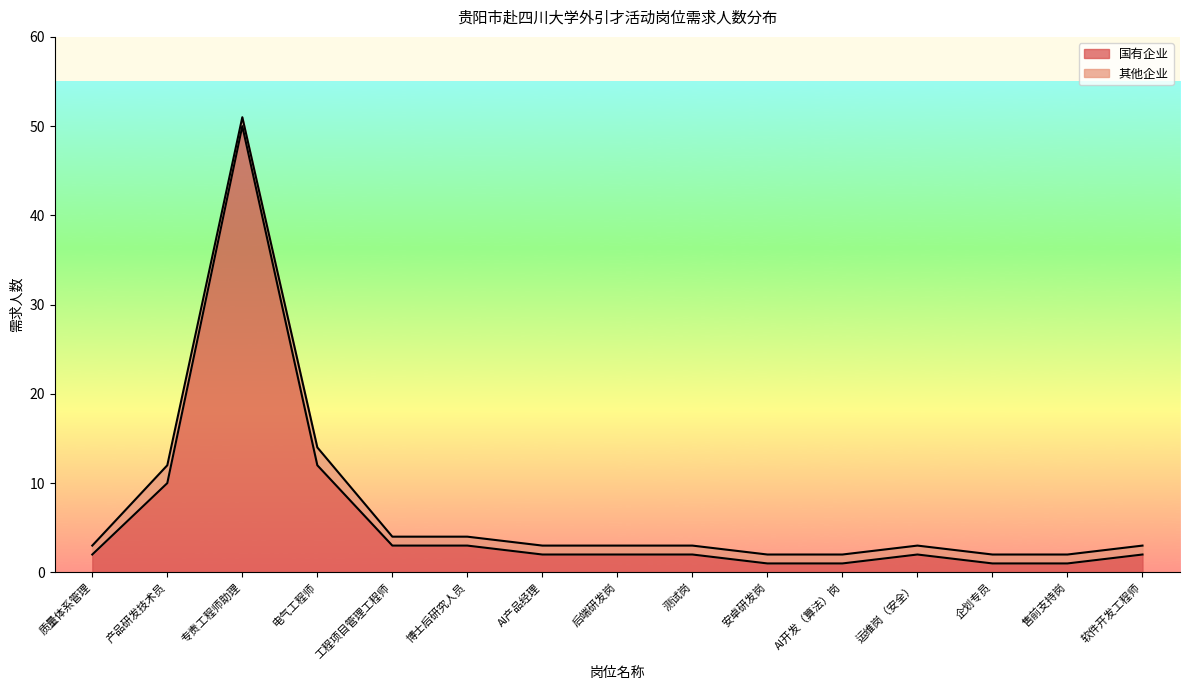

What position from the right is 产品研发技术员?

14